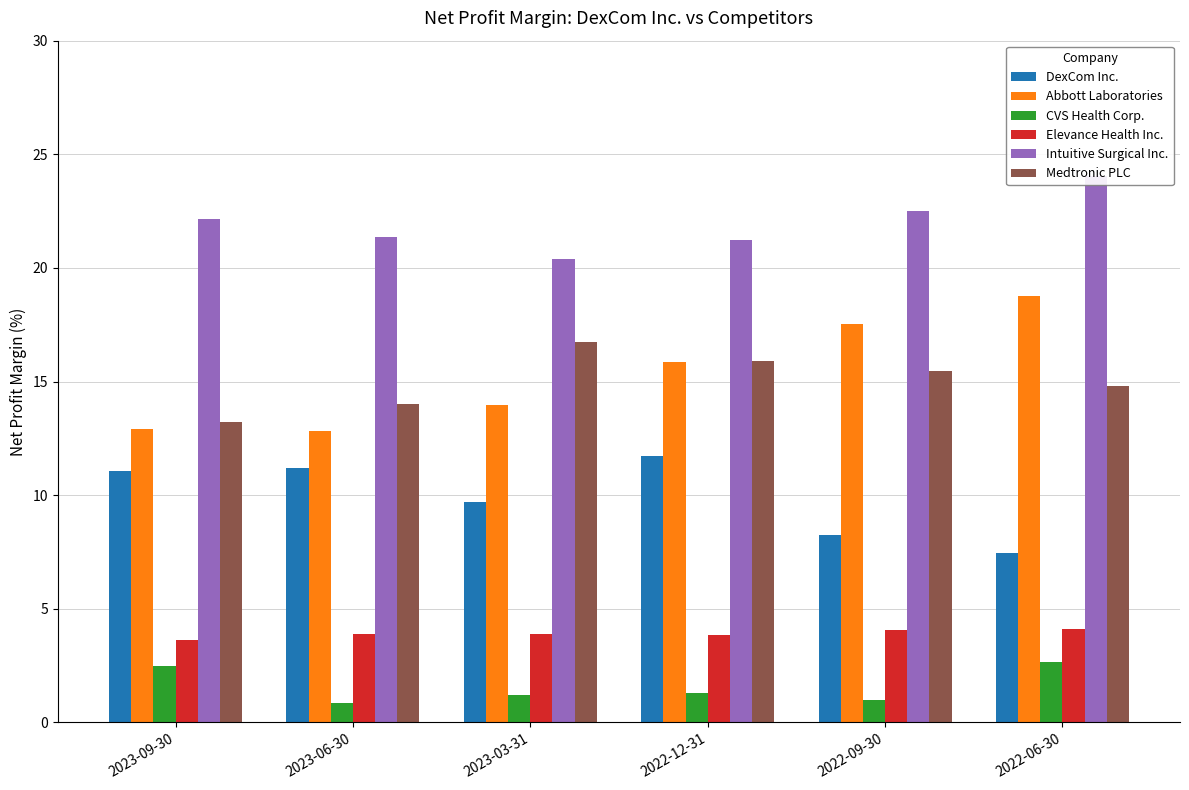

What is the label of the 1st bar from the right?

2022-06-30